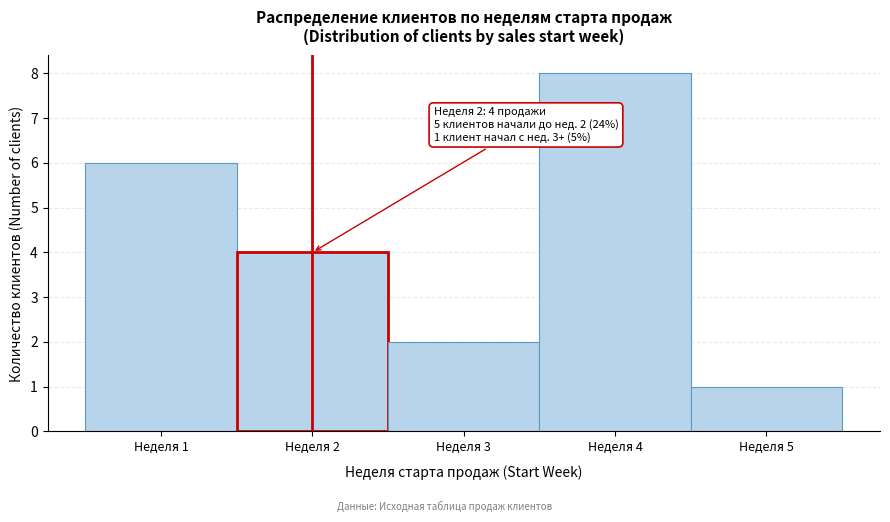

Which range on the x-axis has the tallest bar?

3.5 to 4.5